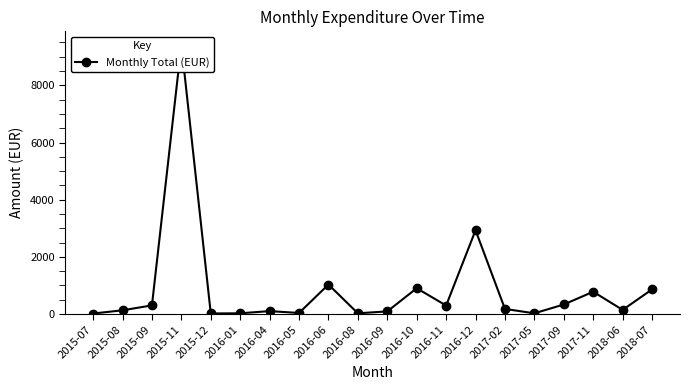

What is the change in value from 2015-08 to 2015-09?

+171.6